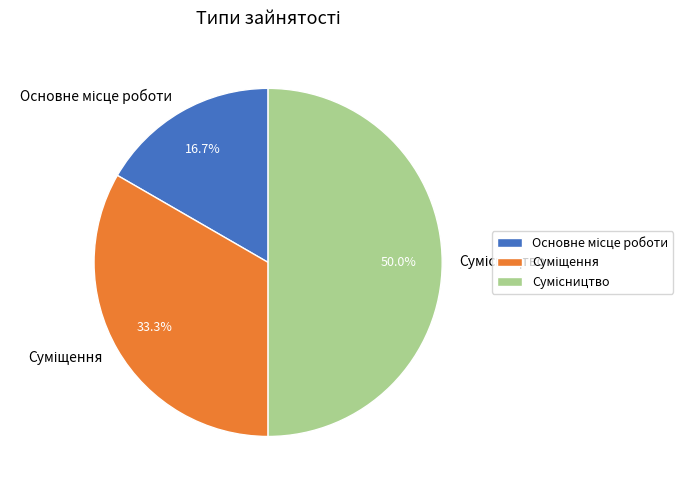

To the nearest percent, what percentage of the pie is Основне місце роботи?

17%